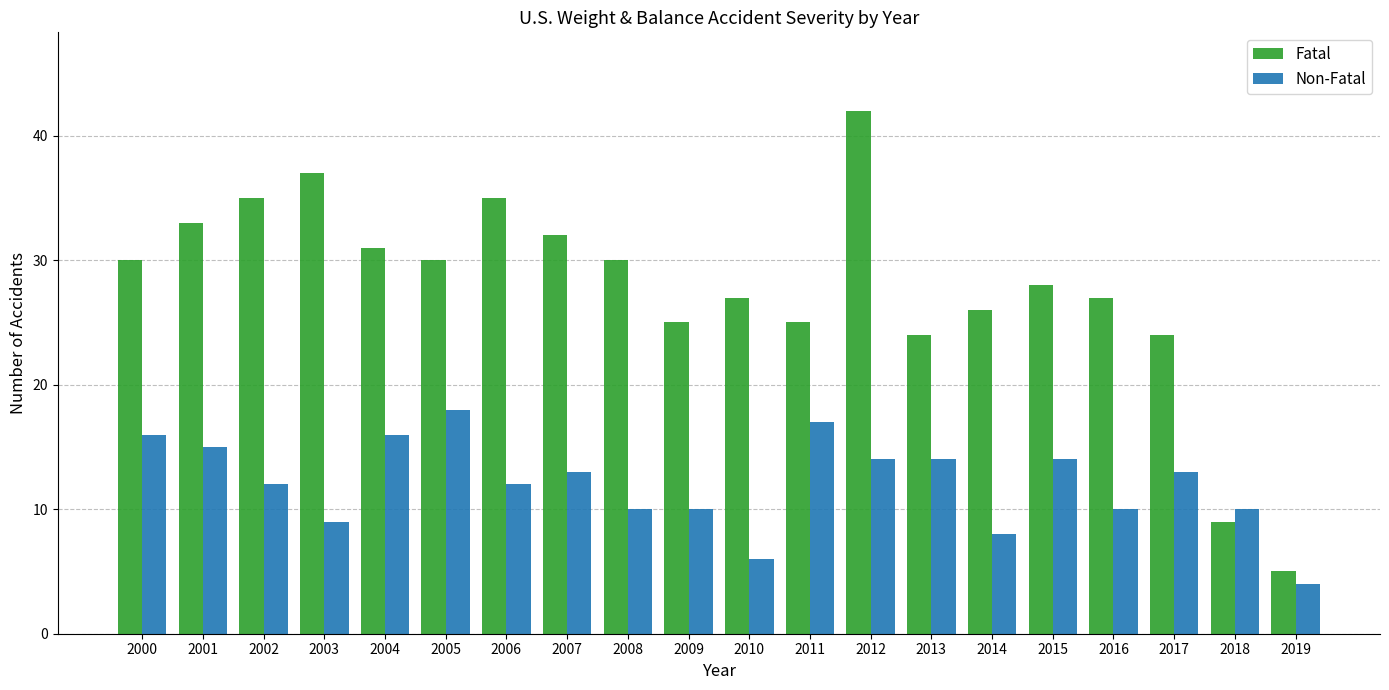

Are the bars grouped side by side (vs. stacked)?

Yes